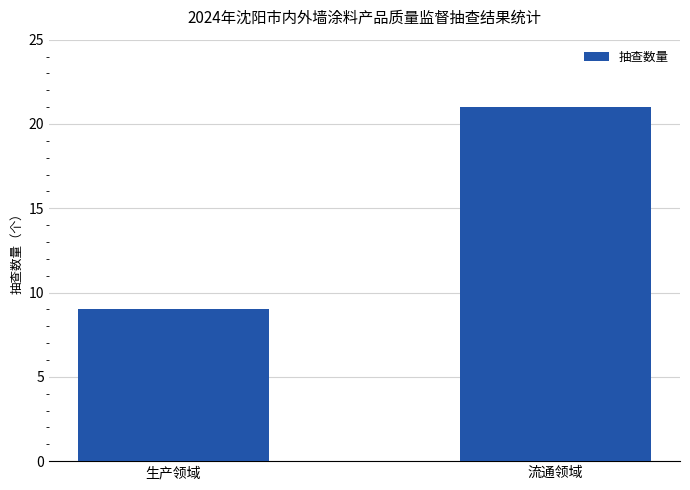

What is the difference between the values at 生产领域 and 流通领域?

12